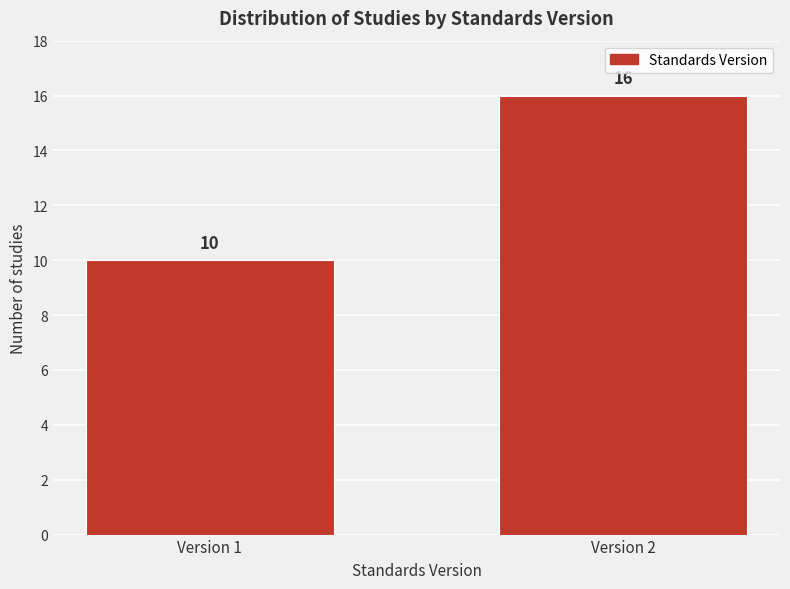

Reading left to right, extract all data points from this chart.

10	16